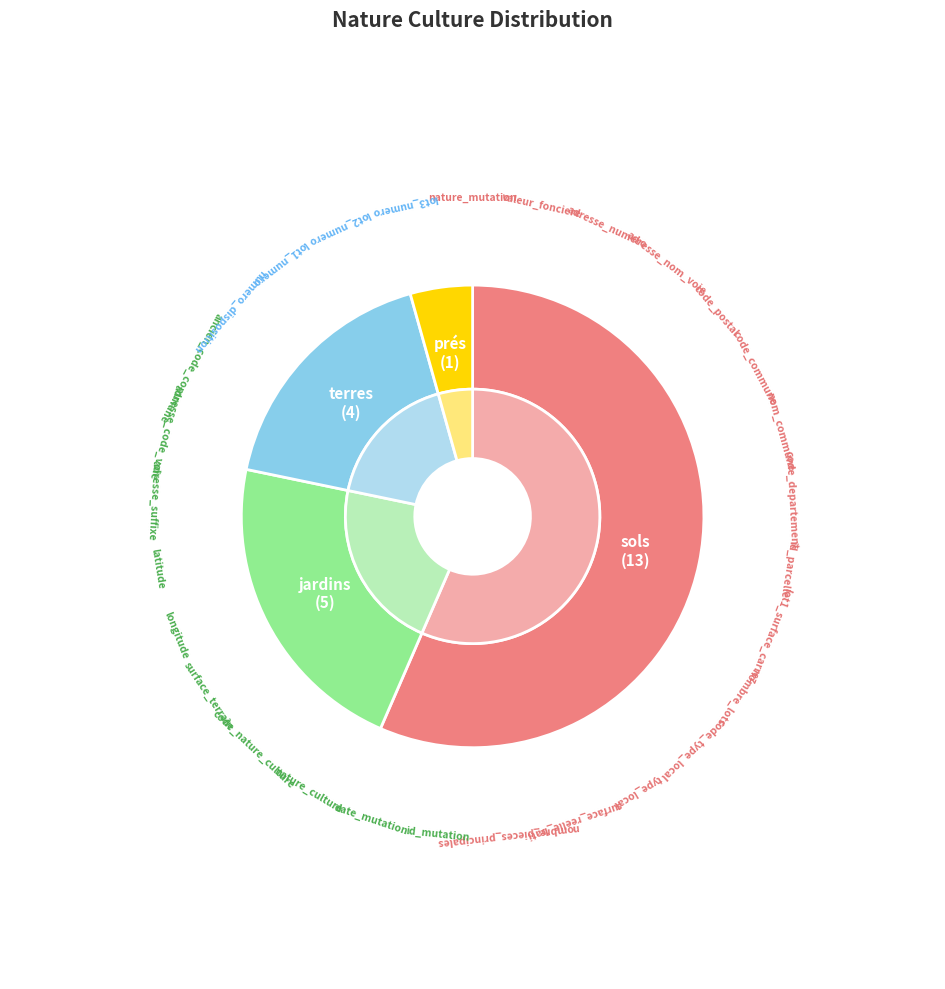

Do prés and sols together represent more than half of the pie?

Yes